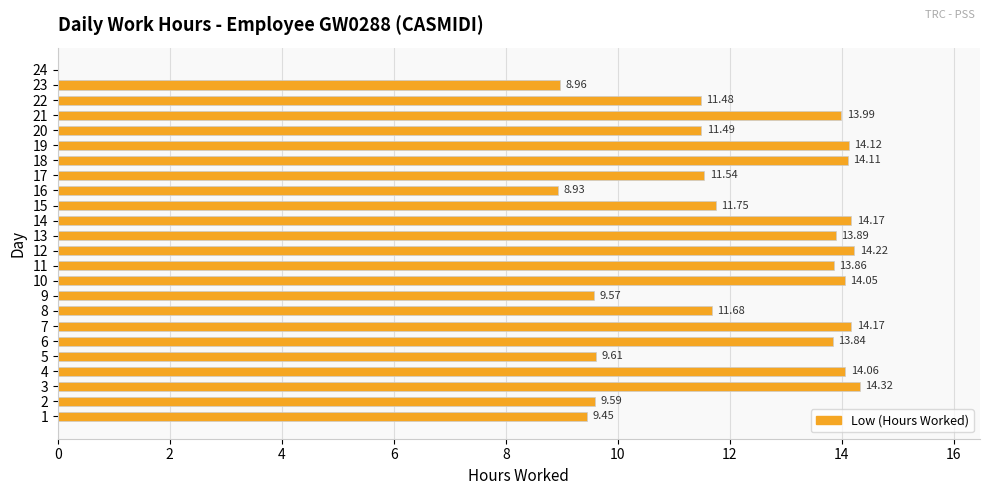

Which label corresponds to the largest value in the chart?

3